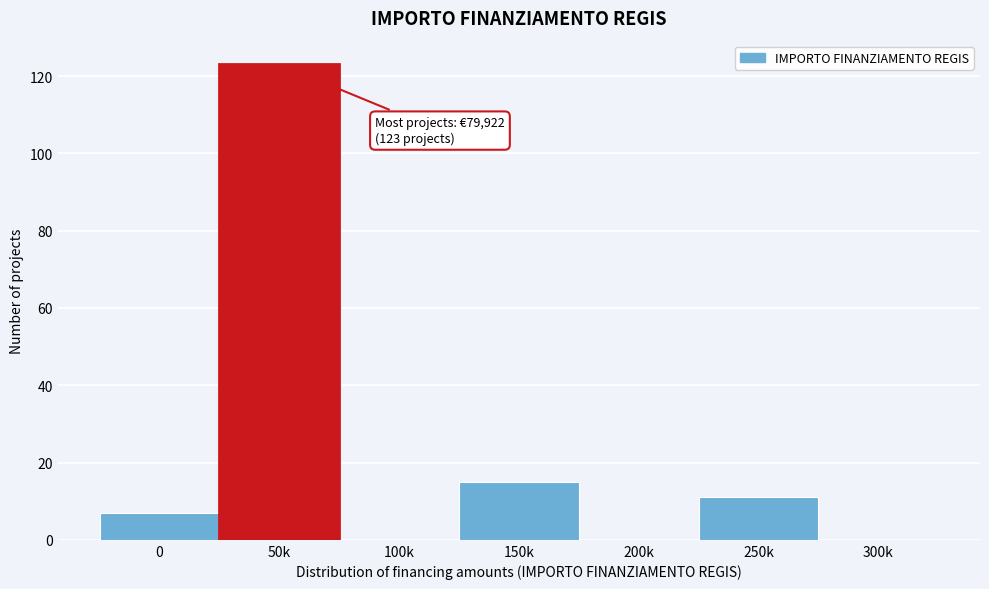

Reading left to right, transcribe all the data shown in this chart.

0=7	50k=123	100k=0	150k=15	200k=0	250k=11	300k=0